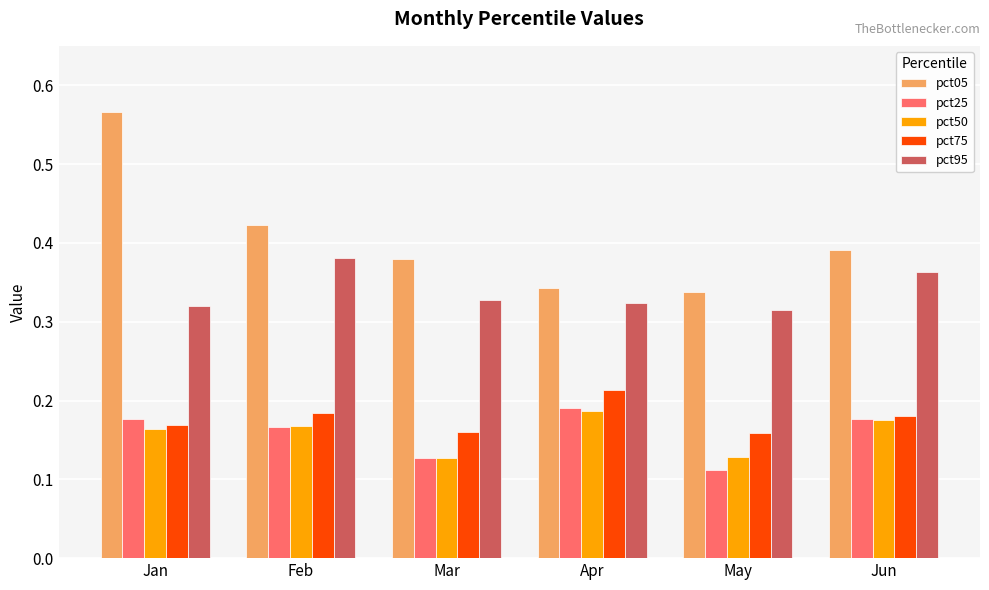

At which category does the chart reach its peak across all series?

Jan